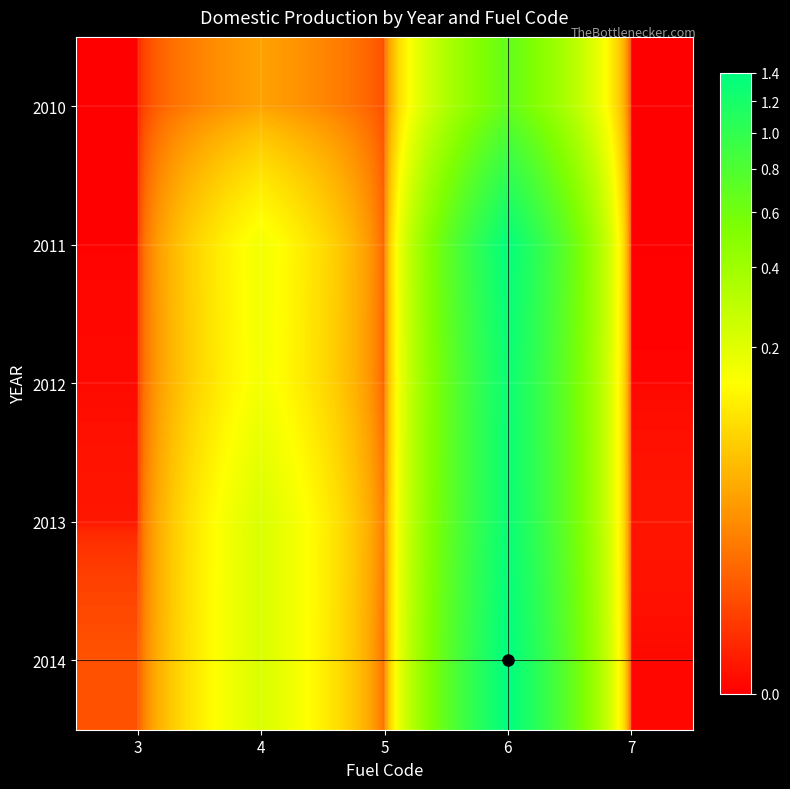

At how many categories does at least one series exceed 7456007895?

1